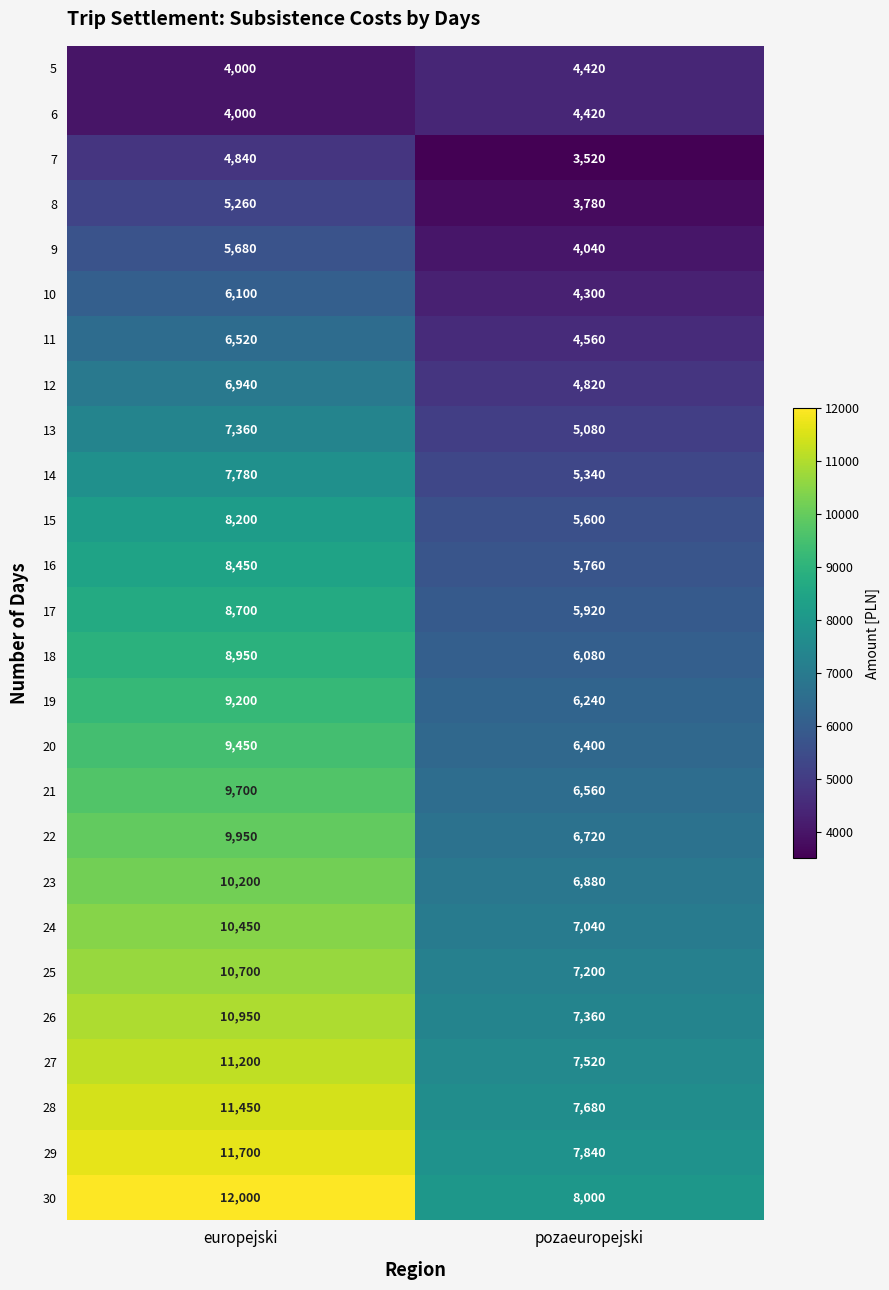

What is the maximum value shown in the chart?

12000